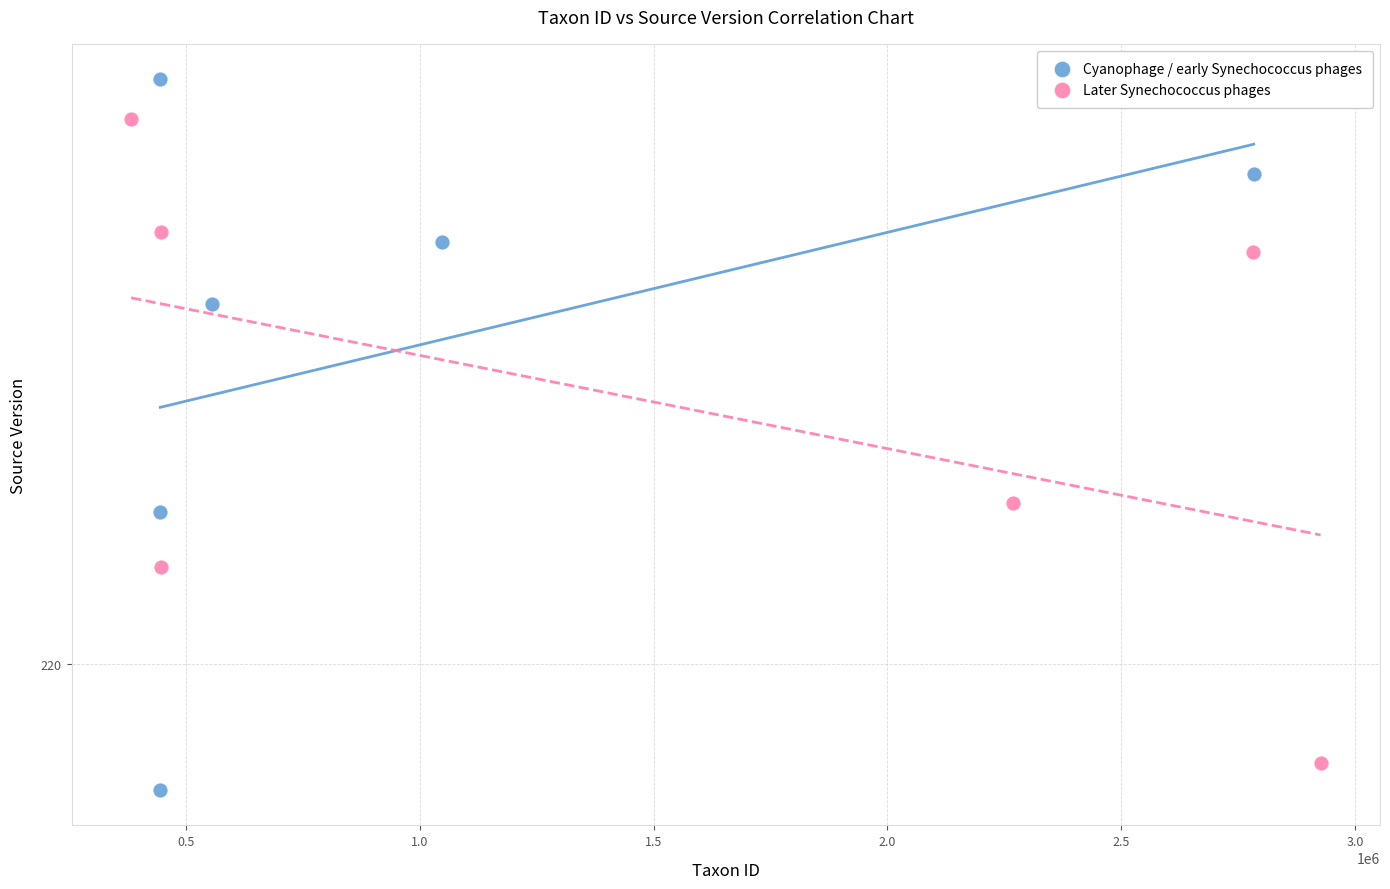

Which series contains the highest Y value?

Cyanophage / early Synechococcus phages